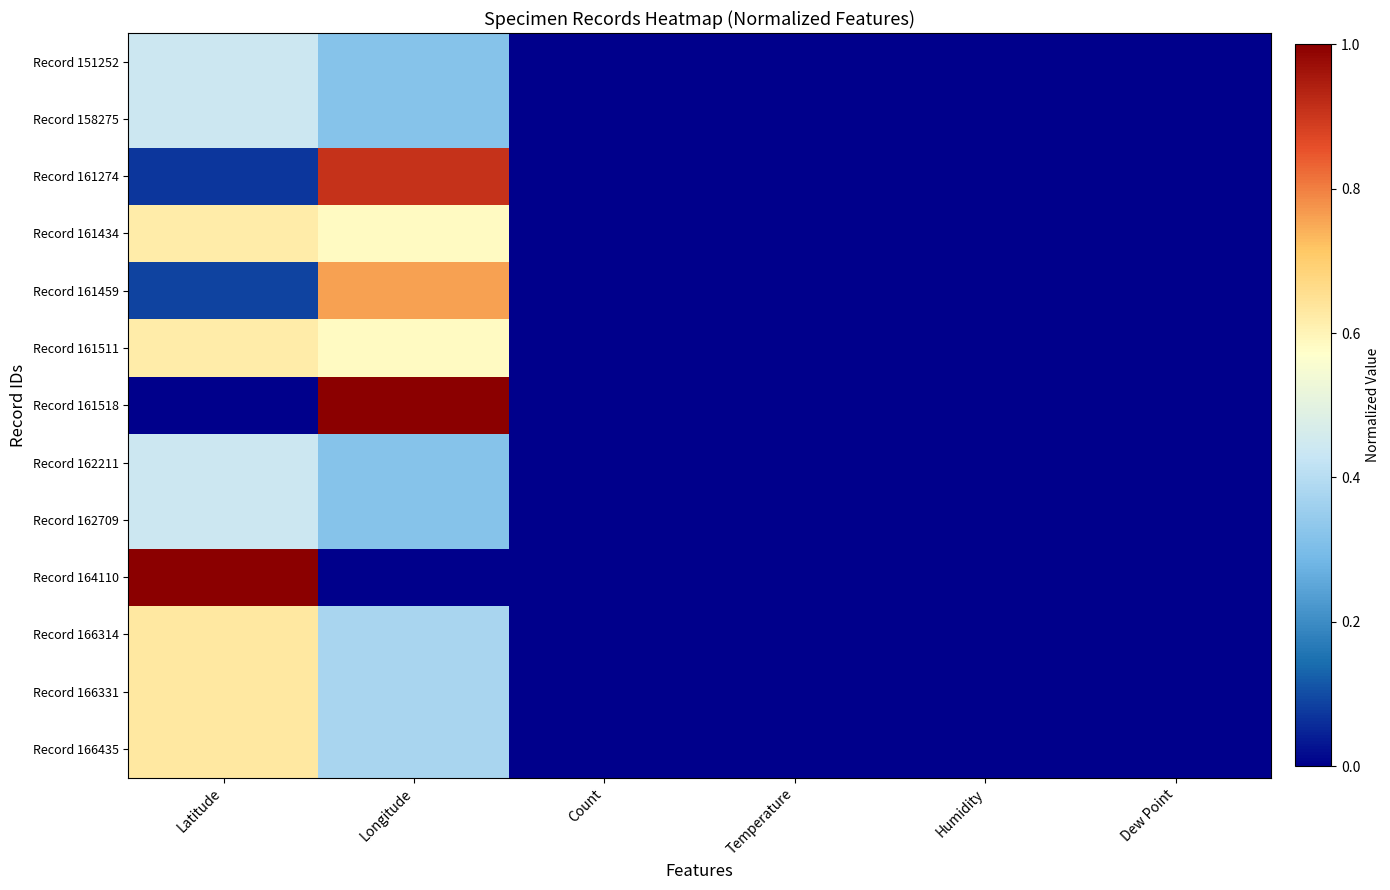

At how many categories does at least one series exceed 0?

2